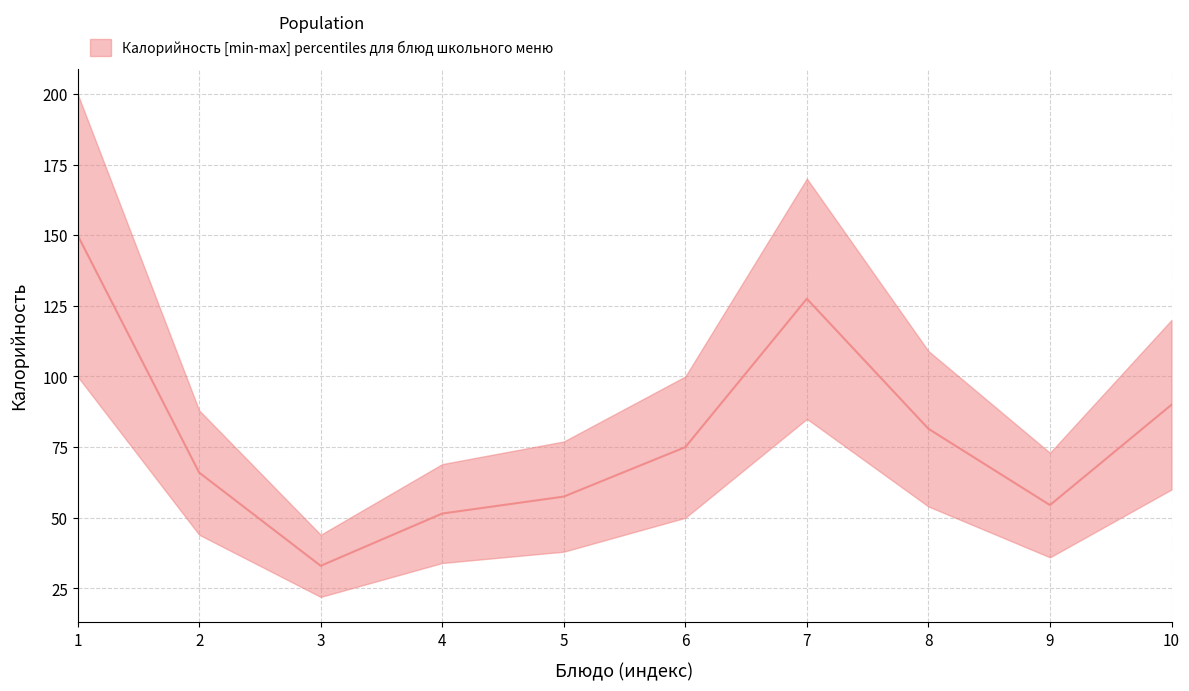

How many lines are shown in the chart?

3